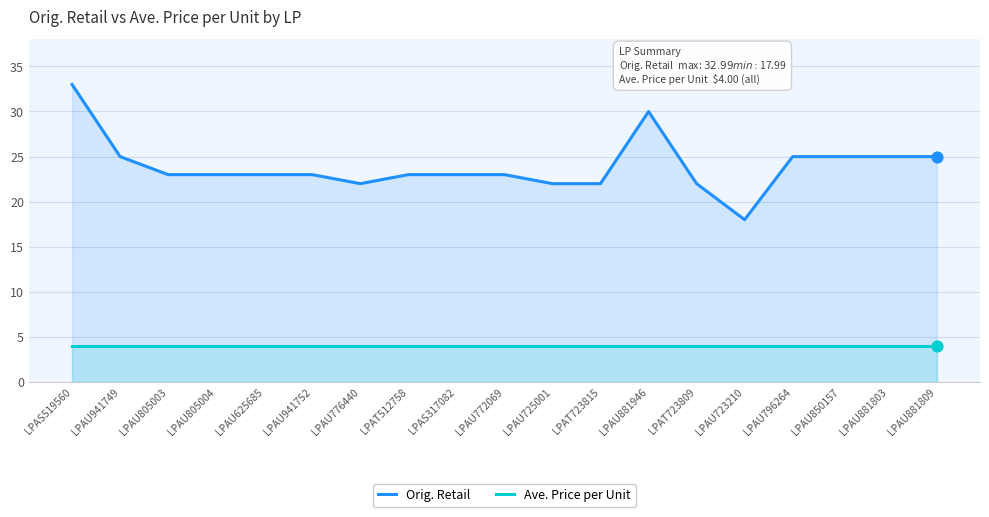

At how many categories does at least one series exceed 7?

19